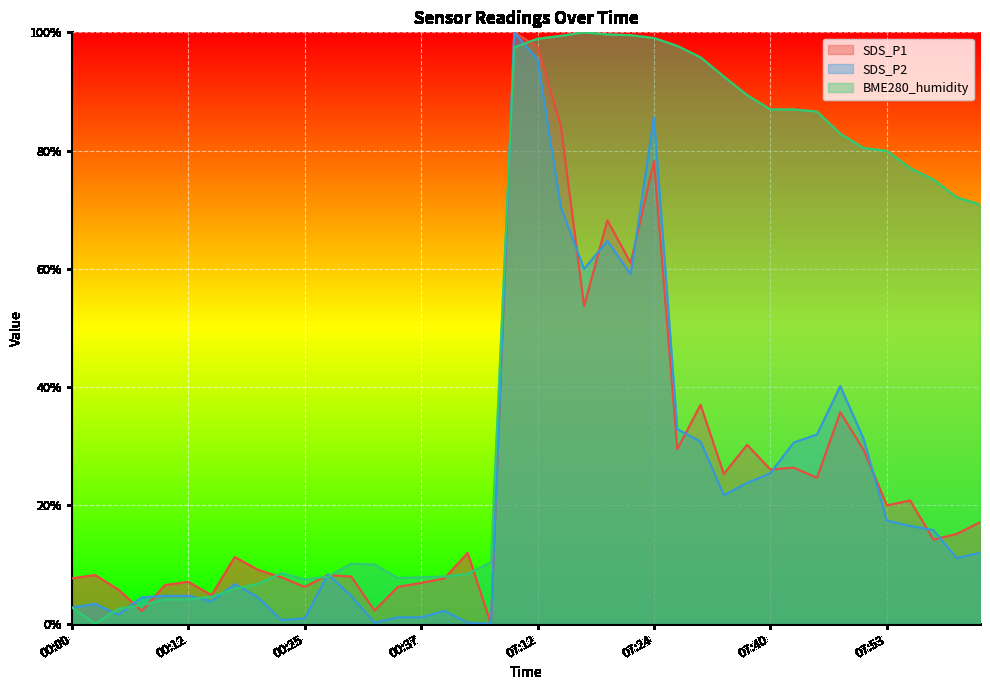

Reading left to right, what are all the values shown in this chart?

SDS_P1: 7.7	8.2	5.8	2.2	6.5	7.1	4.8	11.3	9.1	7.9	6.2	8.2	8.0	2.2	6.2	6.9	7.7	12.0	0.0	100.0	97.5	84.2	53.7	68.2	61.0	78.2	29.5	37.0	25.3	30.3	26.1	26.4	24.7	35.8	29.4	20.0	20.8	14.2	15.2	17.2
SDS_P2: 2.7	3.4	1.5	4.5	4.7	4.7	3.8	6.7	4.5	0.6	0.9	8.4	4.7	0.2	1.1	1.1	2.2	0.2	0.0	100.0	95.4	70.5	60.0	64.7	59.1	85.6	32.9	30.8	21.7	23.8	25.5	30.6	32.0	40.2	31.3	17.5	16.5	15.8	11.1	12.0
BME280_humidity: 2.8	0.0	2.5	3.1	4.1	4.1	4.6	5.9	6.8	8.6	7.5	8.0	10.1	10.0	7.7	7.9	8.0	8.5	10.4	97.5	98.9	99.4	100.0	99.6	99.5	99.0	97.7	95.8	92.5	89.4	87.0	87.0	86.6	82.9	80.4	80.0	77.1	75.1	72.1	70.9